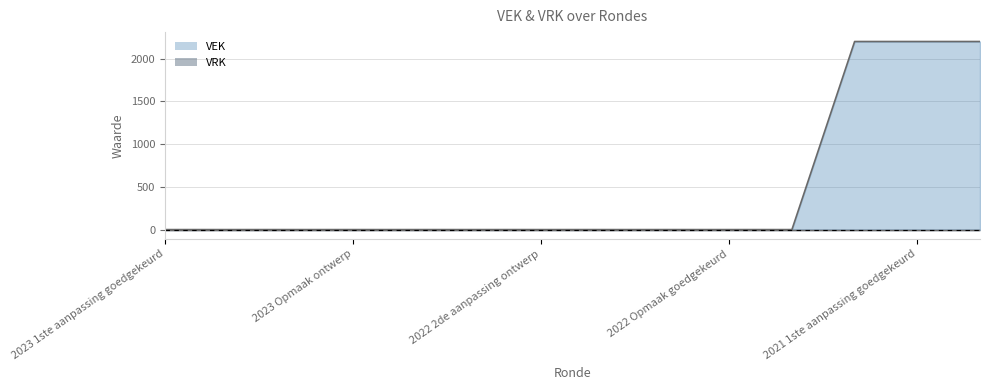

What is the sum of all values?

6600